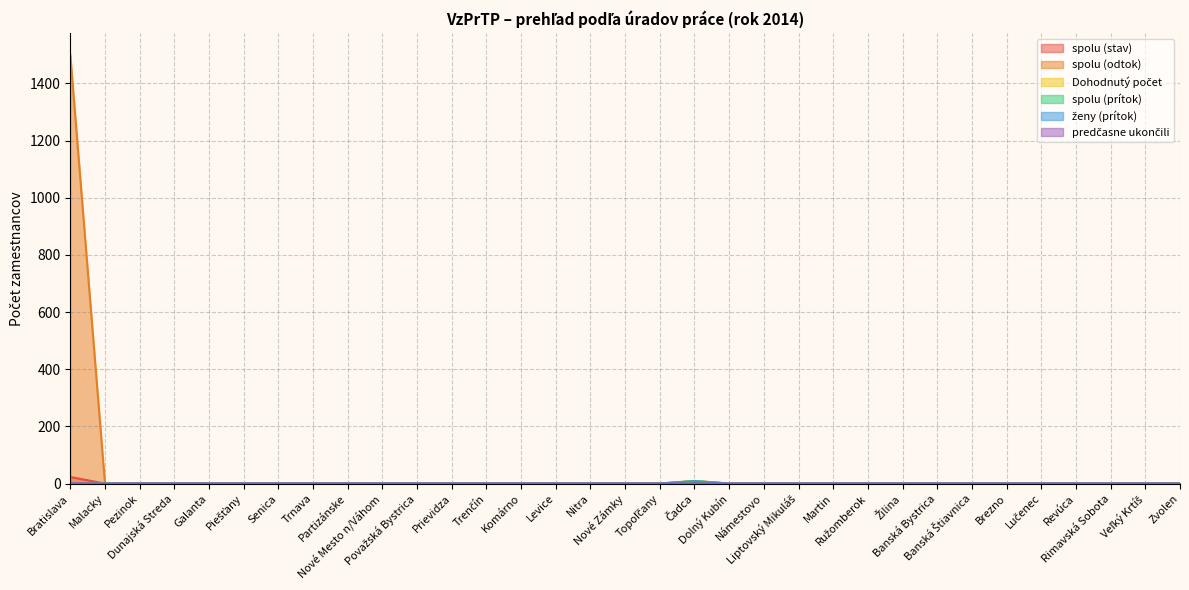

What is the sum of the spolu (odtok) values at Čadca and Malacky?

9